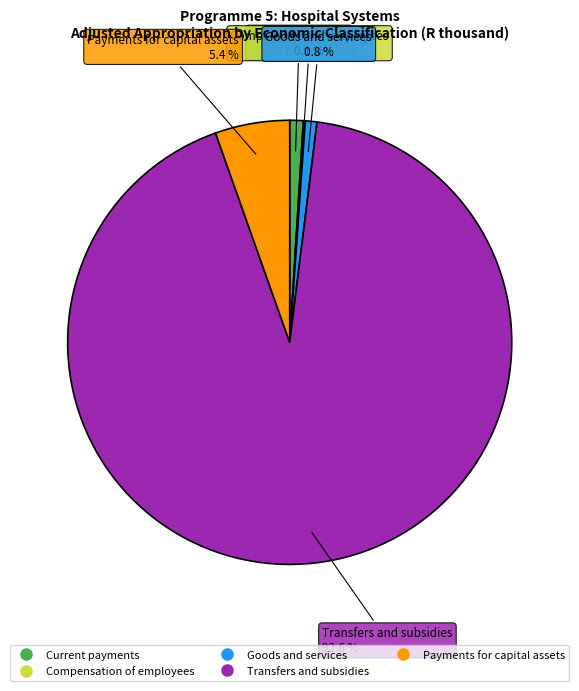

Is the sum of Transfers and subsidies and Current payments greater than half?

Yes